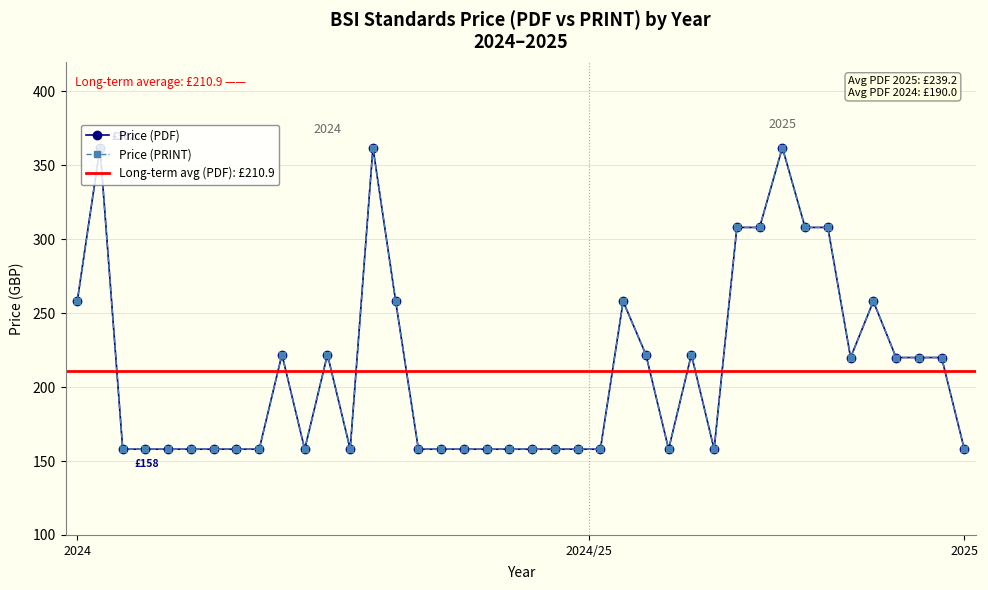

List the series in order of their peak value, highest first.

Price (PDF), Price (PRINT)